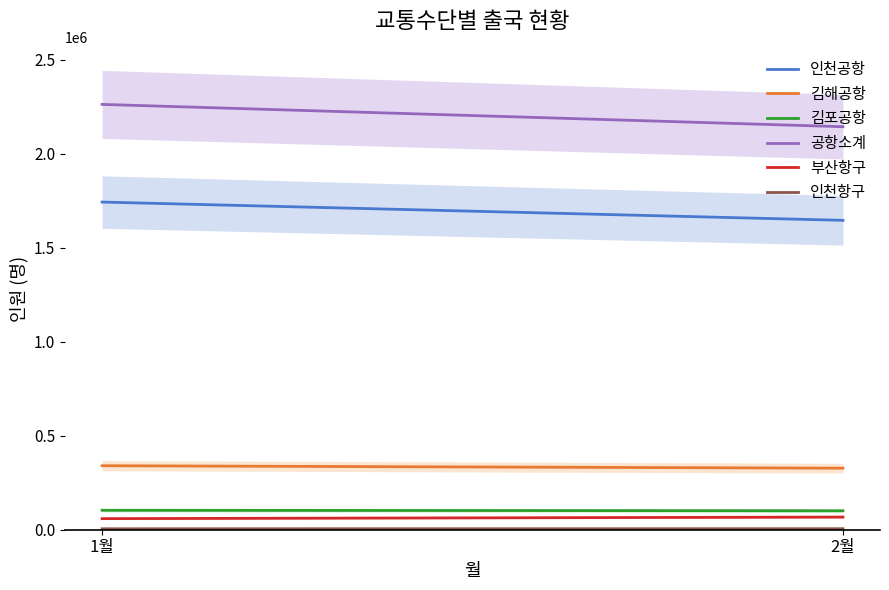

Which label corresponds to the smallest value in the chart?

1월